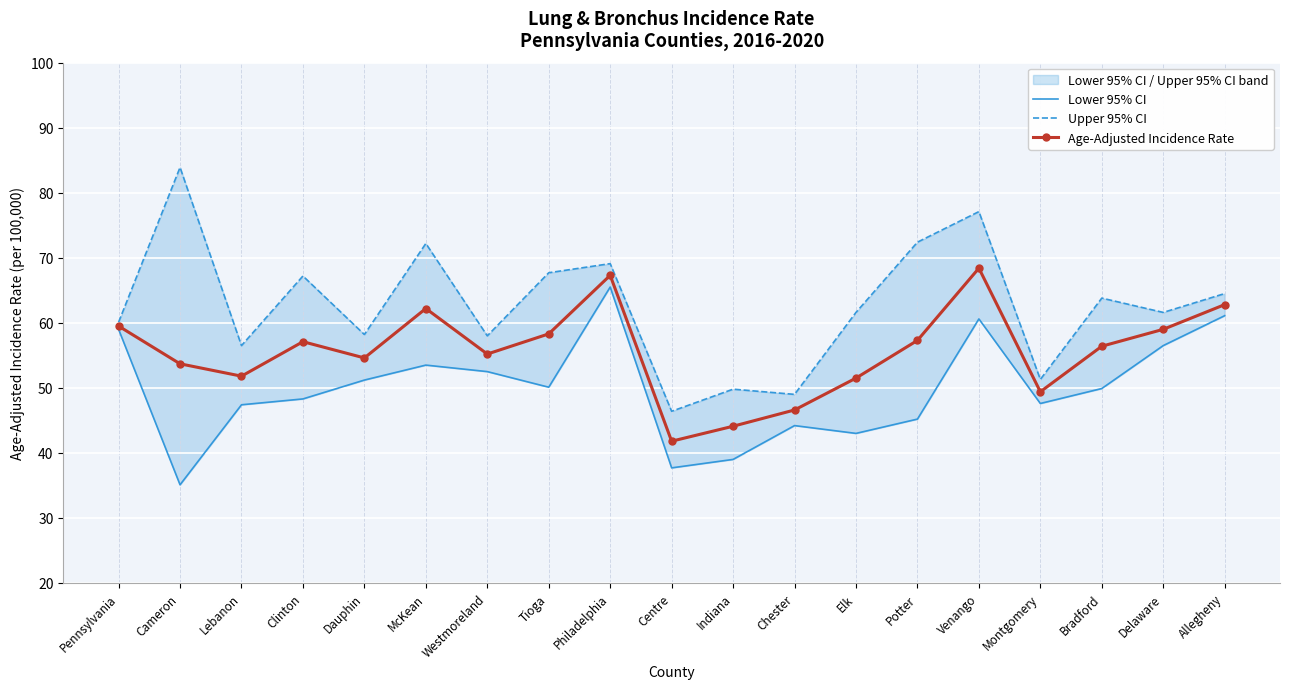

What is the total value across all series at Bradford?

170.1